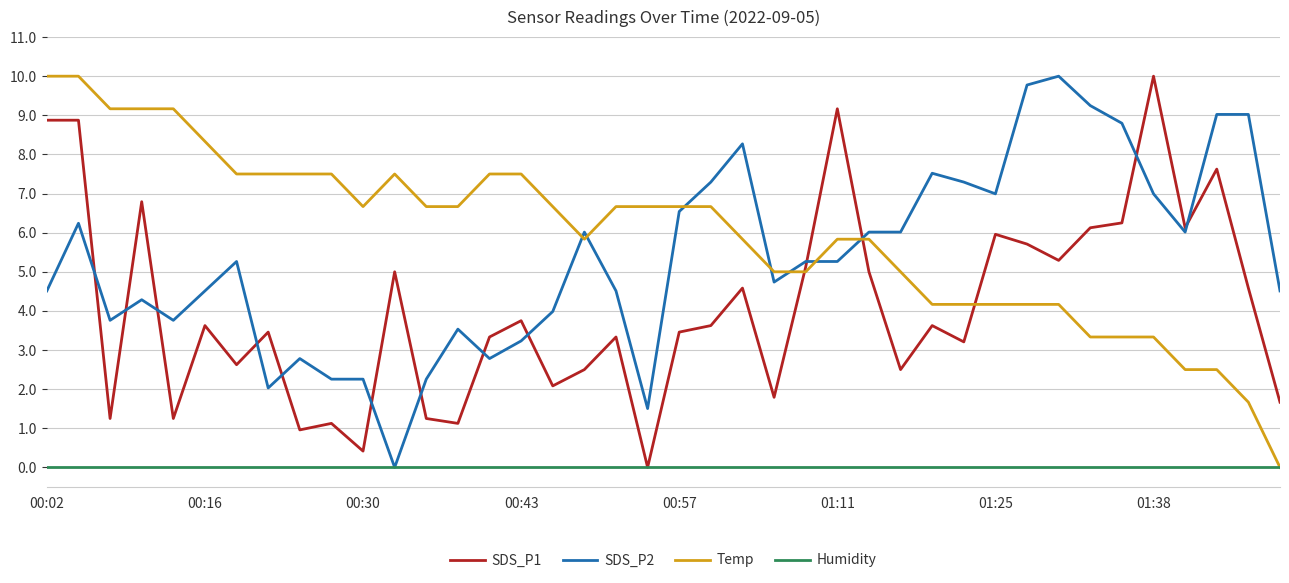

Which series ends up on top after the final intersection of SDS_P1 and Temp?

SDS_P1